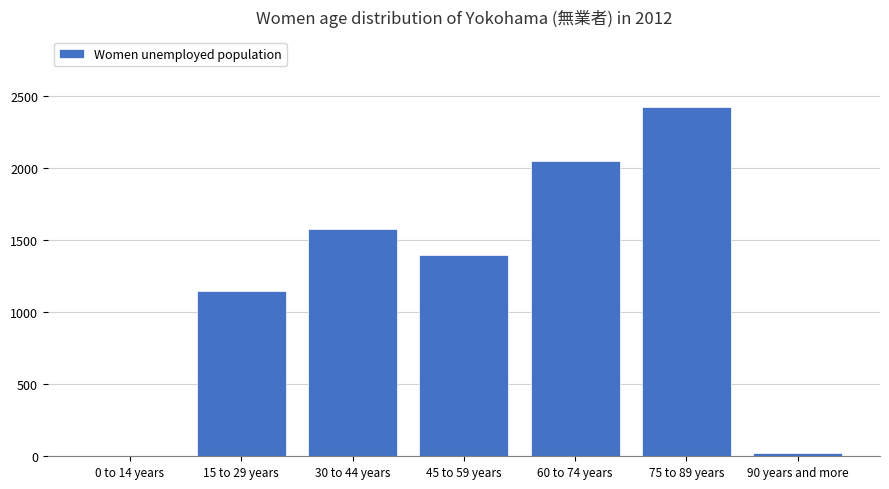

Which label corresponds to the largest value in the chart?

75 to 89 years